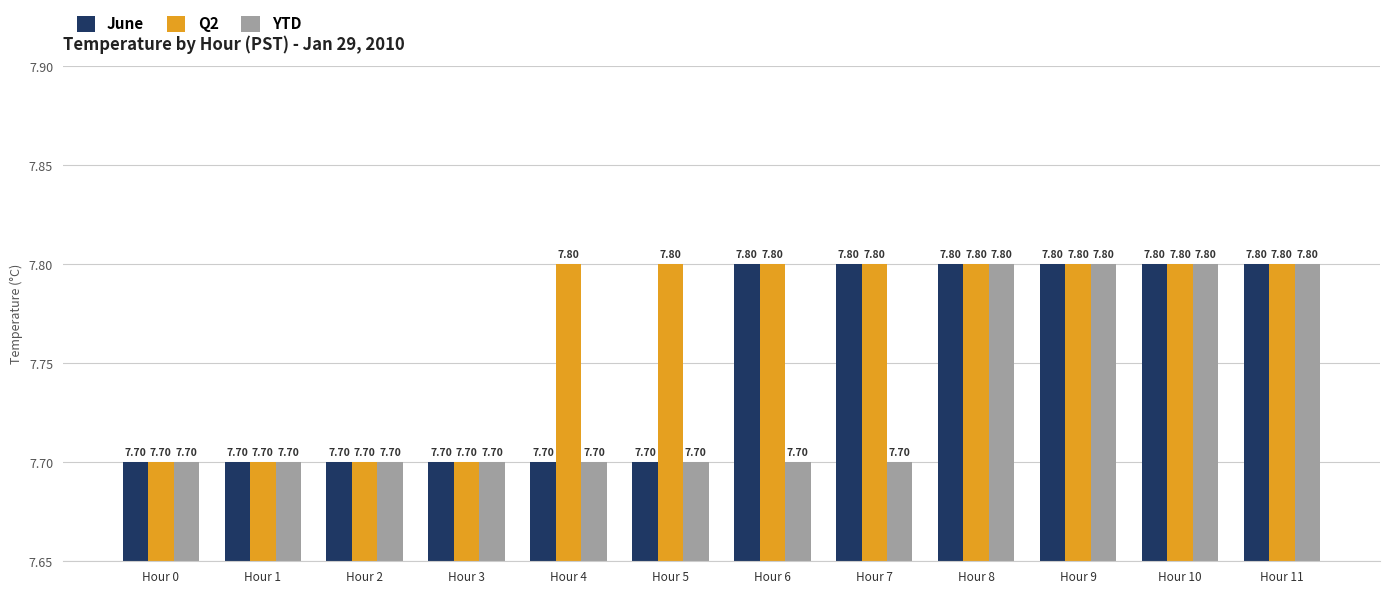

What is the total value across all series at Hour 10?

23.4